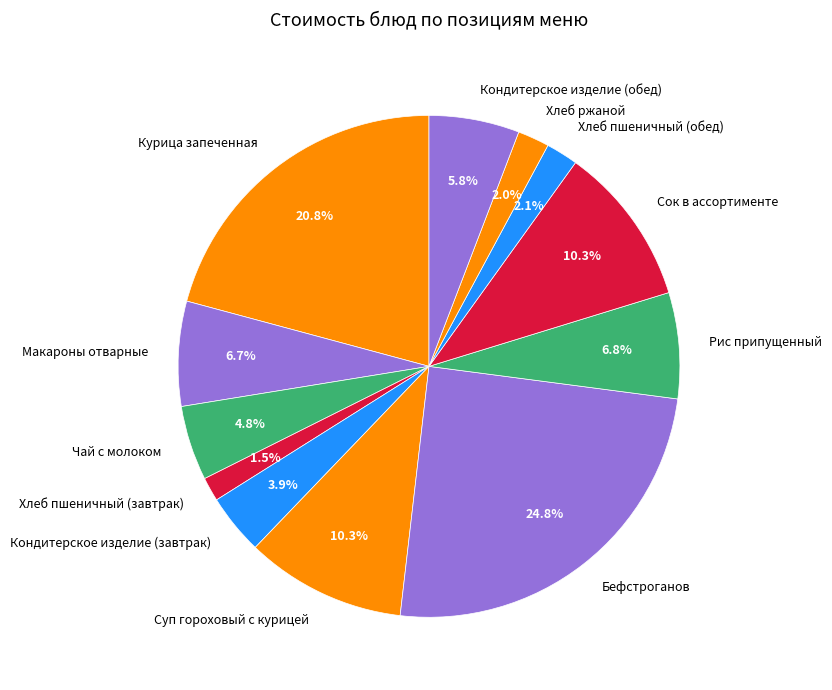

What is the largest slice in the pie chart?

Бефстроганов